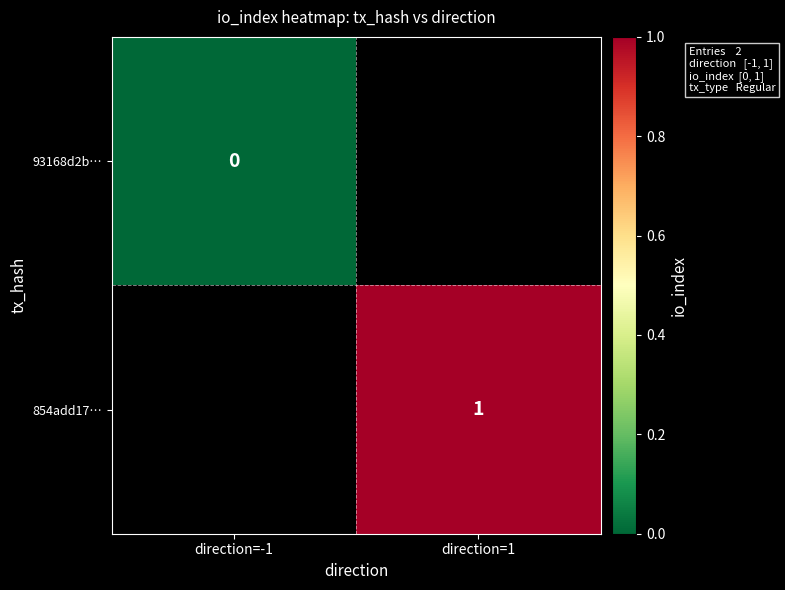

Is the value of 93168d2b… at direction=-1 greater than the value of 854add17… at direction=1?

No